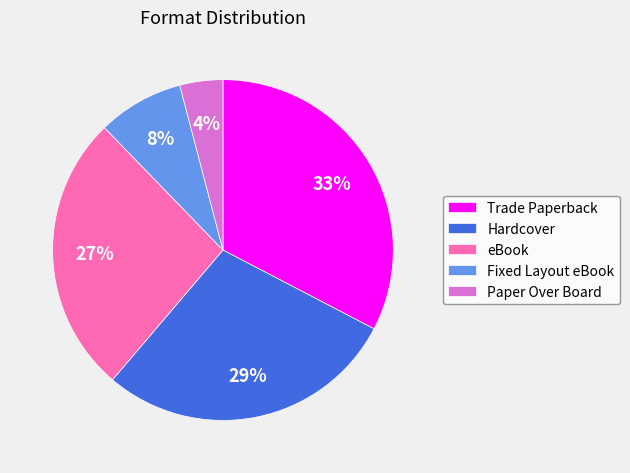

Which category has the biggest portion of the pie?

Trade Paperback